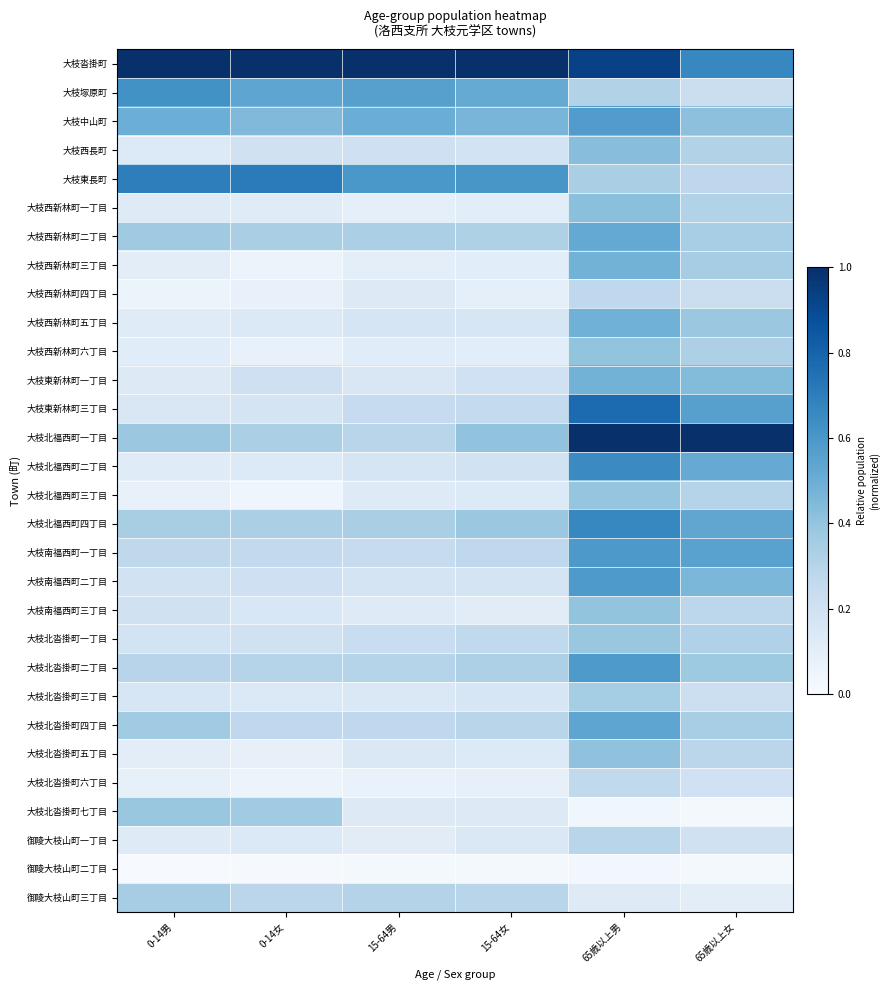

Between 15-64女 and 65歳以上男, which is larger?

15-64女